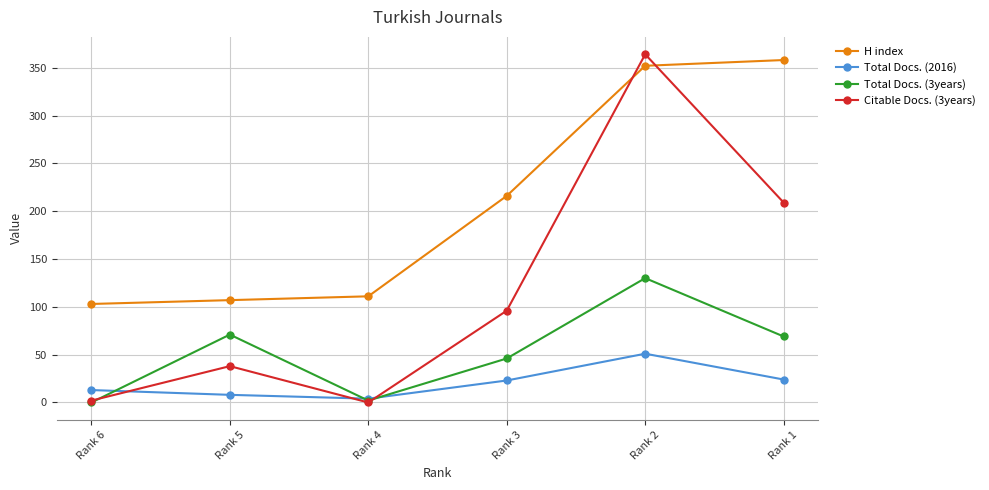

What is the maximum value shown in the chart?

364